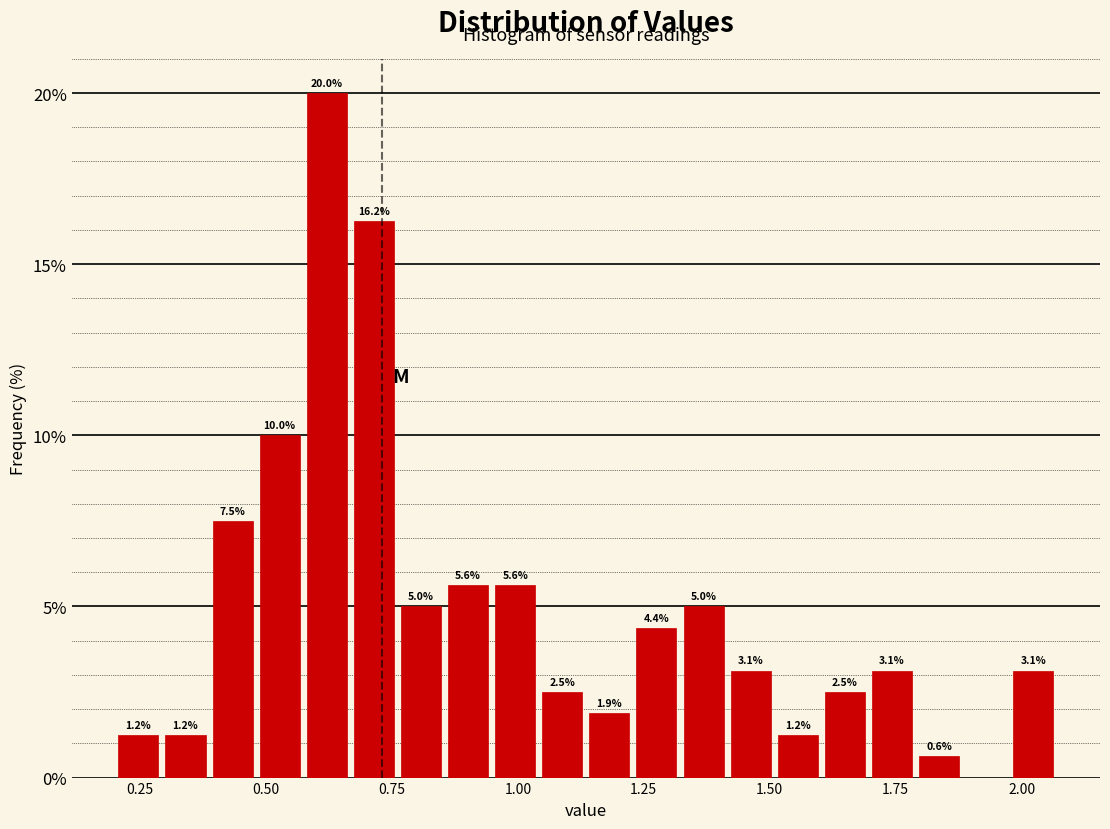

Around what value on the x-axis is the tallest bar? Give the approximate position of its centre, as read against the axis.

0.60